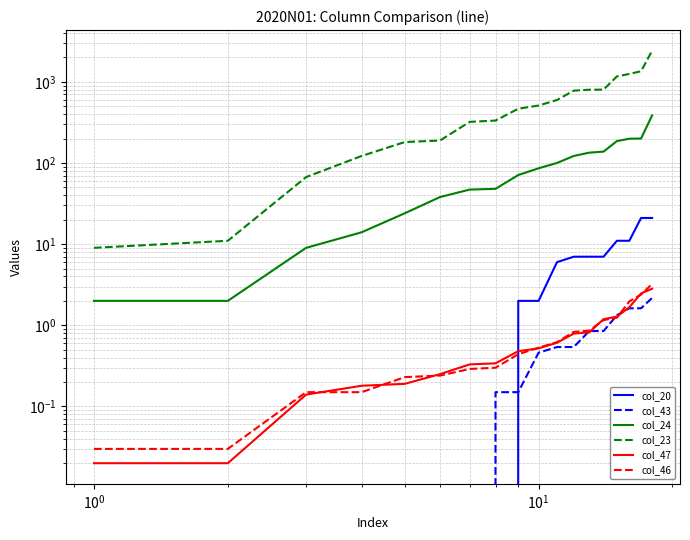

True or false: col_47 and col_23 intersect in this chart.

False